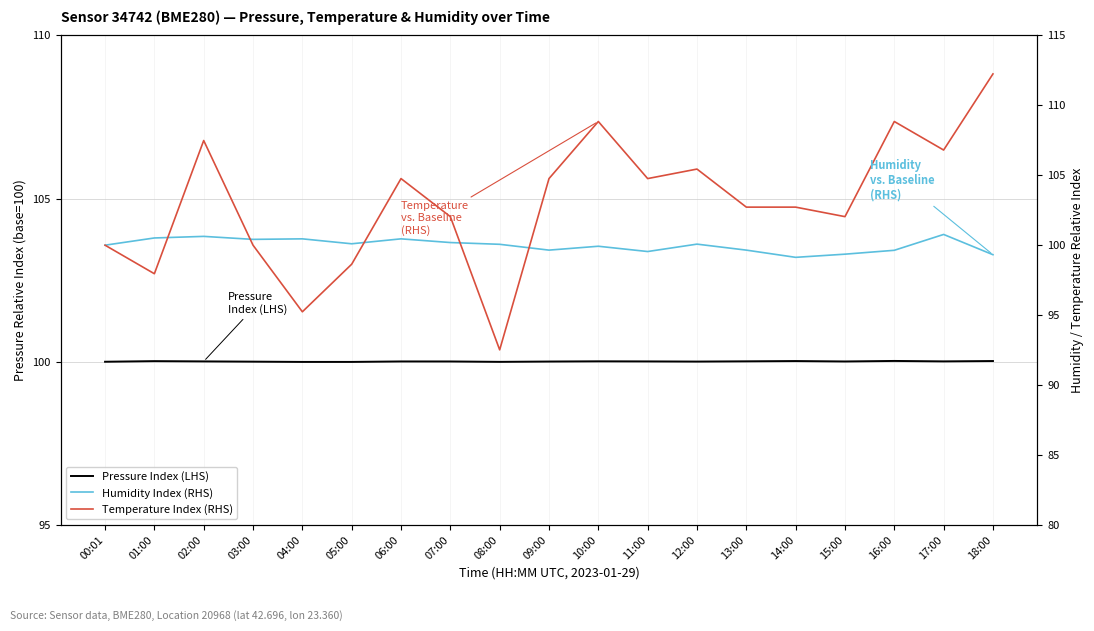

Reading left to right, what are all the values shown in this chart?

Pressure Index (LHS): 100.0	100.0	100.0	100.0	100.0	100.0	100.0	100.0	100.0	100.0	100.0	100.0	100.0	100.0	100.0	100.0	100.0	100.0	100.0
Humidity Index (RHS): 100.0	100.5	100.6	100.4	100.5	100.1	100.5	100.2	100.1	99.6	99.9	99.5	100.1	99.6	99.1	99.4	99.6	100.8	99.3
Temperature Index (RHS): 100.0	98.0	107.5	100.0	95.2	98.6	104.8	102.0	92.5	104.8	108.8	104.8	105.4	102.7	102.7	102.0	108.8	106.8	112.2